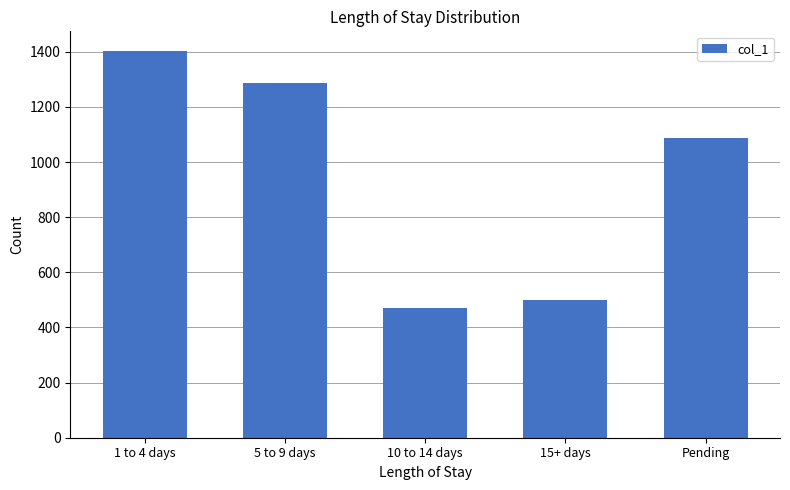

Is it true that the value at 5 to 9 days is 1288?

True